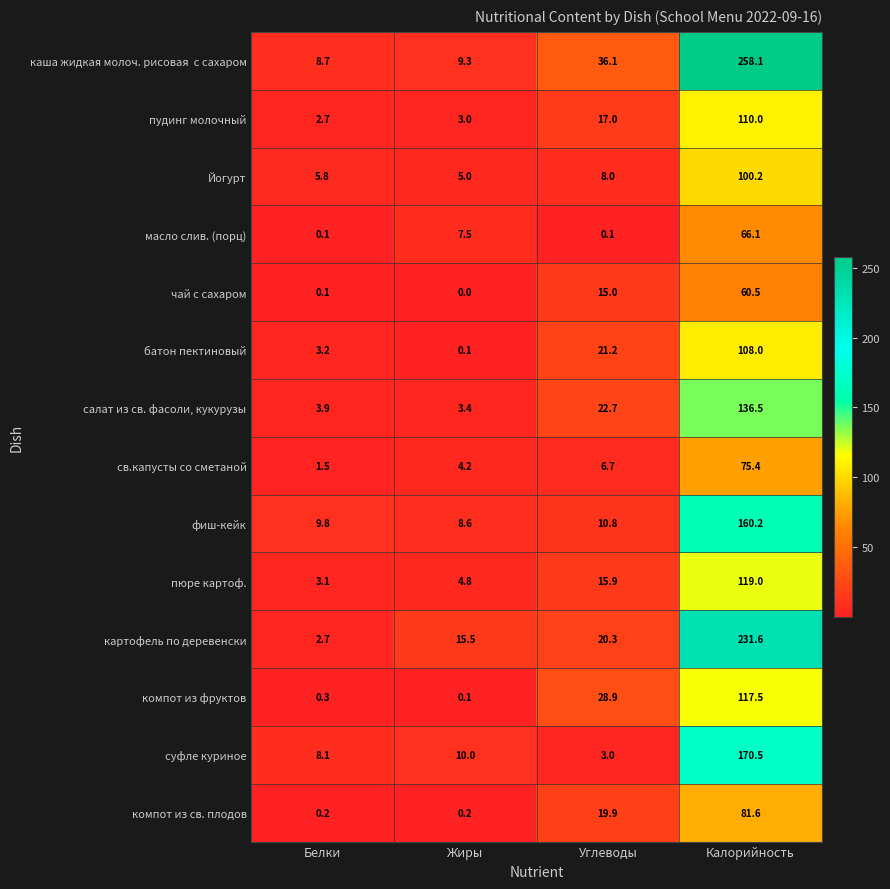

Rank the categories by суфле куриное value from highest to lowest.

Калорийность, Жиры, Белки, Углеводы